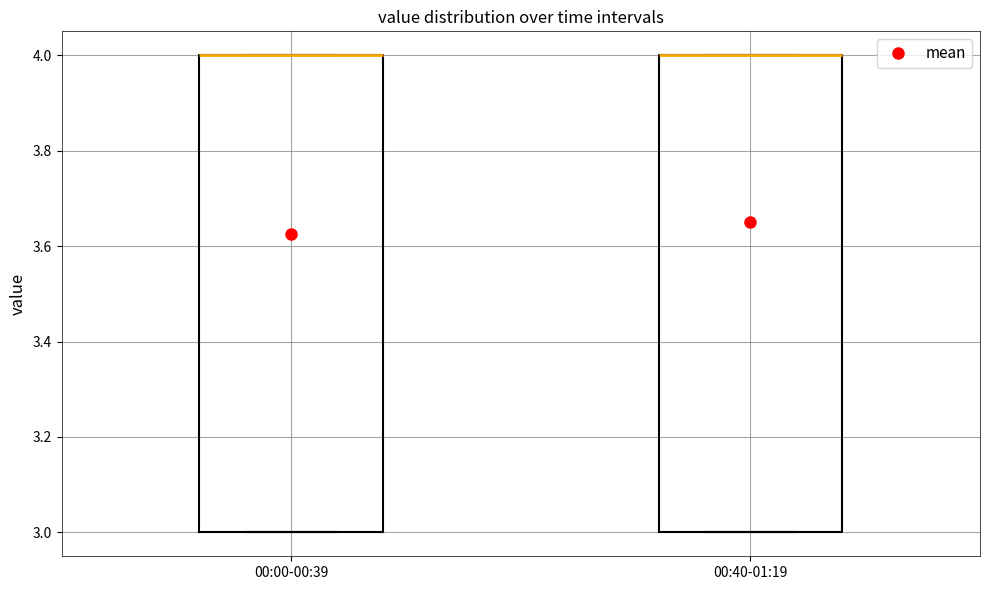

Where is the lower edge of the box for 00:40-01:19 on the y-axis? The values are not printed on the chart, so give them approximately, as read against the axis.

3